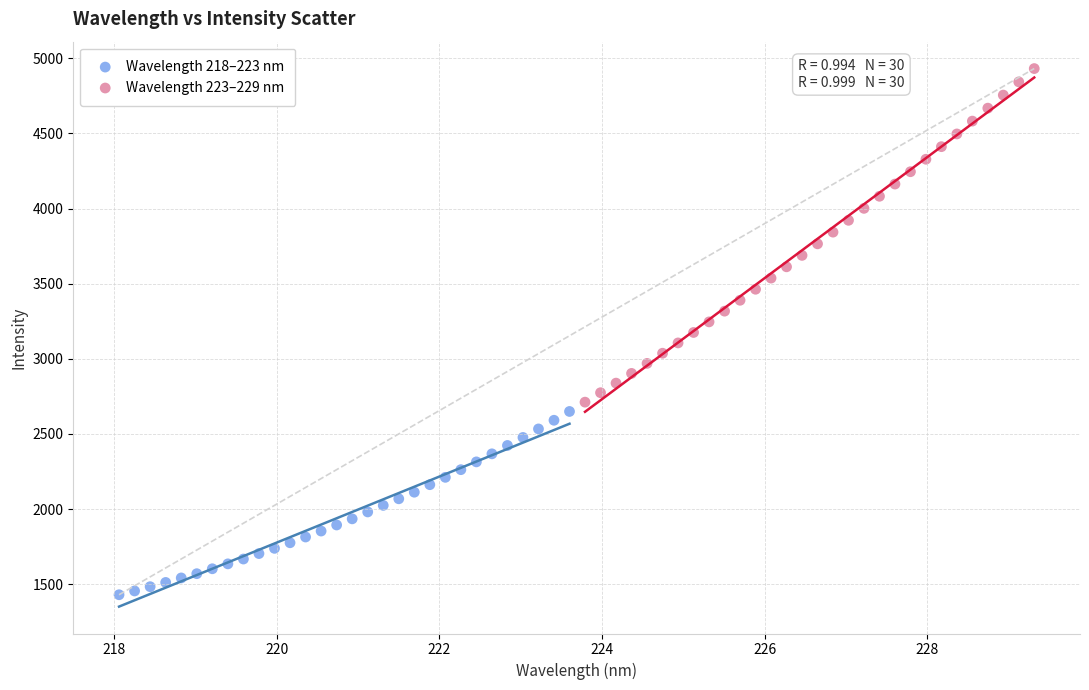

Which series has the widest spread of Y values?

Wavelength 223–229 nm